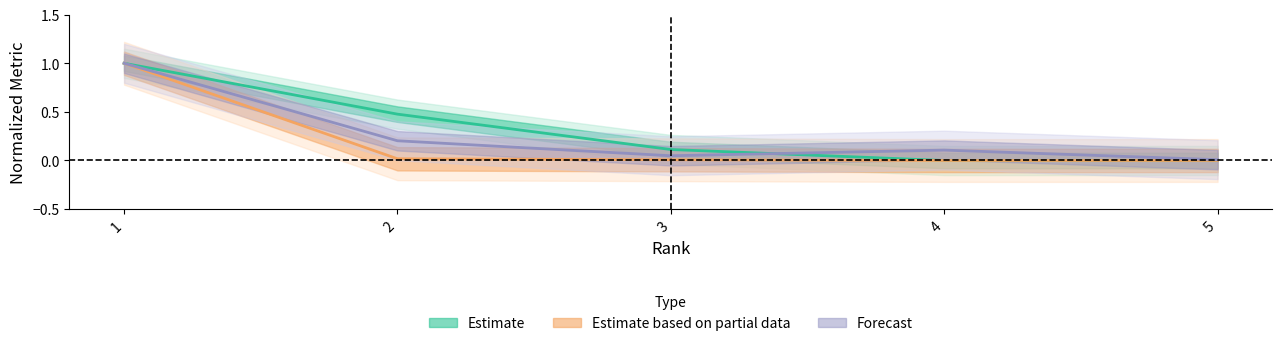

True or false: Citable Docs. (3years) and Total Cites (3years) cross at least once.

False